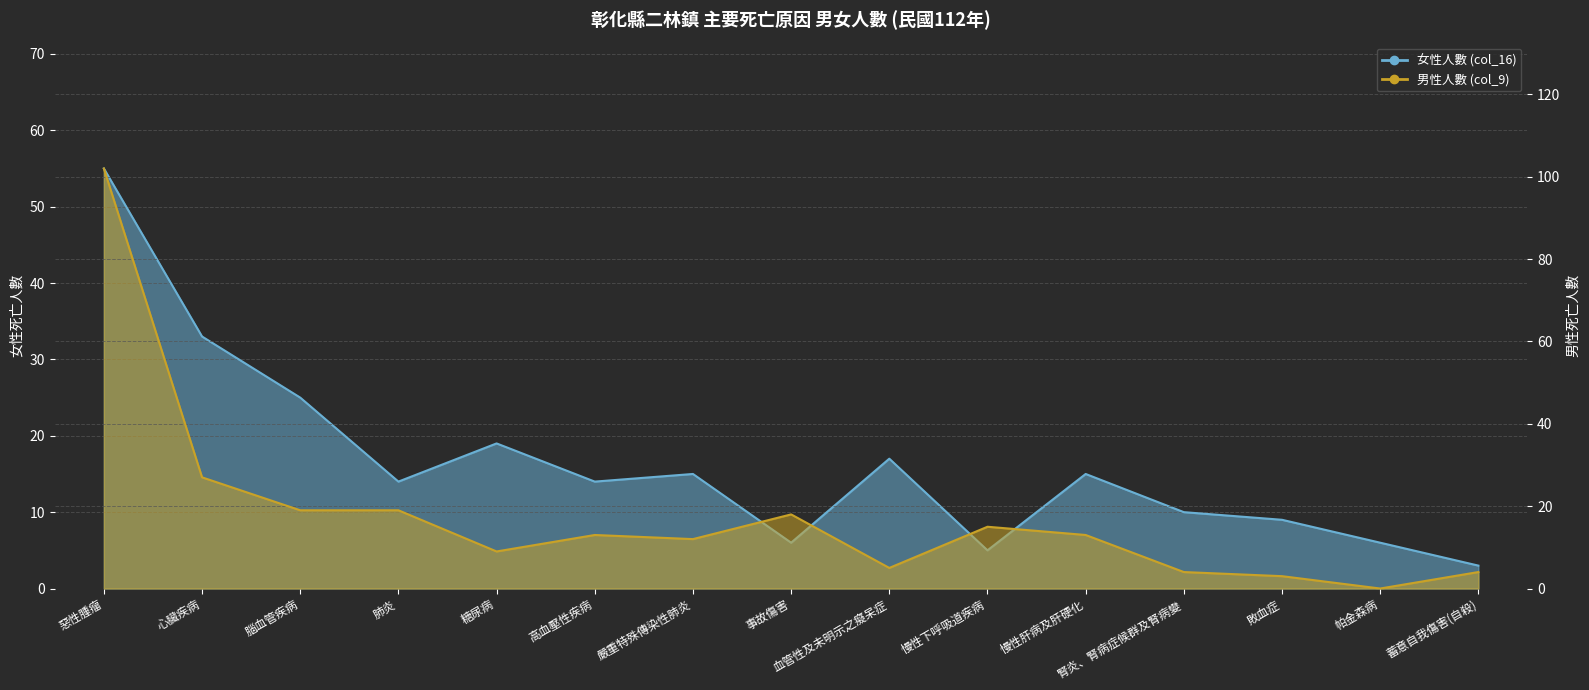

How many values in 男性人數 (col_9) are above zero?

14